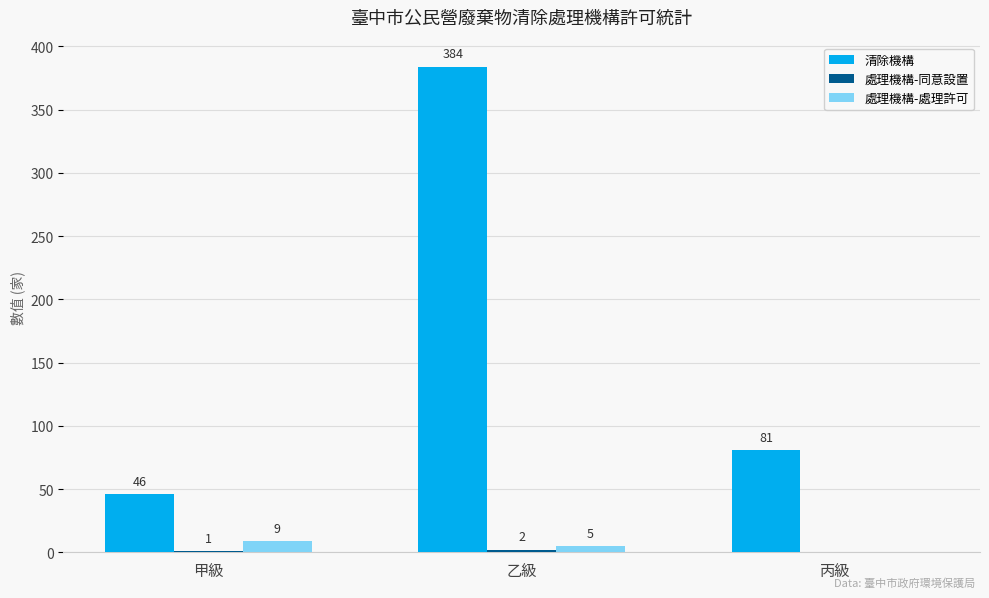

Which series changed the most between 乙級 and 丙級?

清除機構